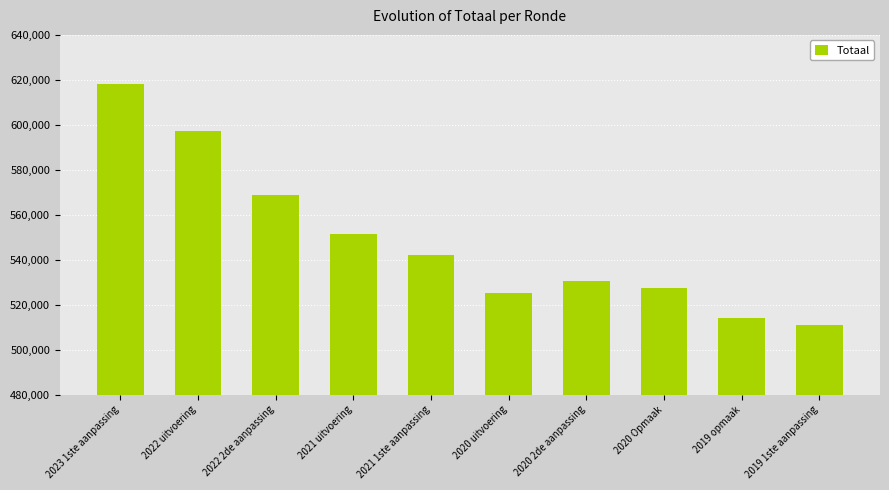

Reading left to right, extract all data points from this chart.

2023 1ste aanpassing=618135	2022 uitvoering=597330	2022 2de aanpassing=568740	2021 uitvoering=551571	2021 1ste aanpassing=542262	2020 uitvoering=525008	2020 2de aanpassing=530625	2020 Opmaak=527366	2019 opmaak=514051	2019 1ste aanpassing=510984